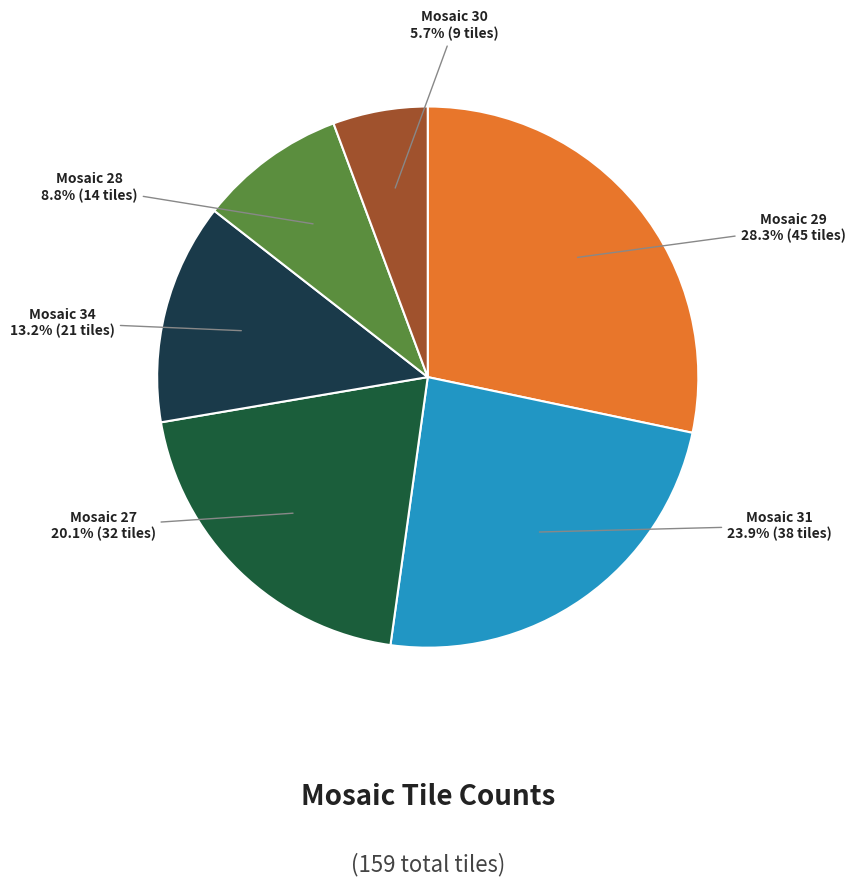

How many slices are in this pie chart?

6